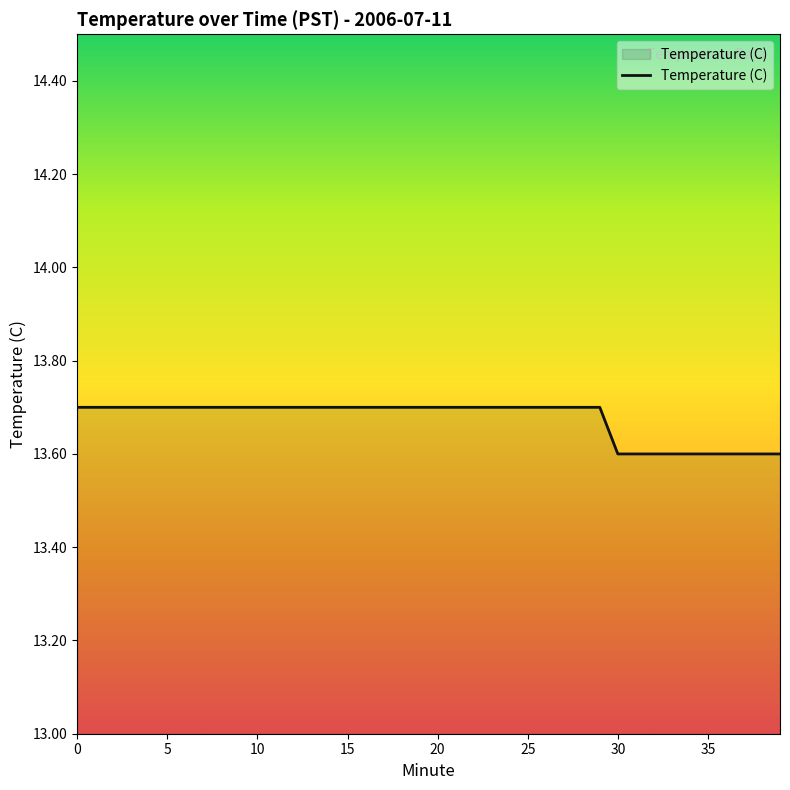

What is the greatest value displayed?

13.7